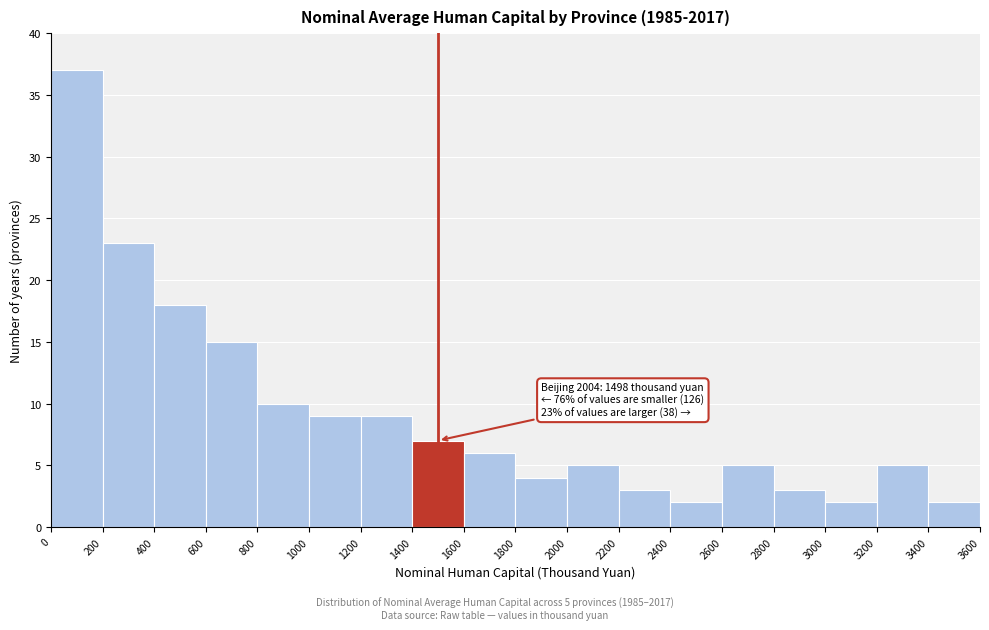

Which range on the x-axis has the tallest bar?

0 to 200